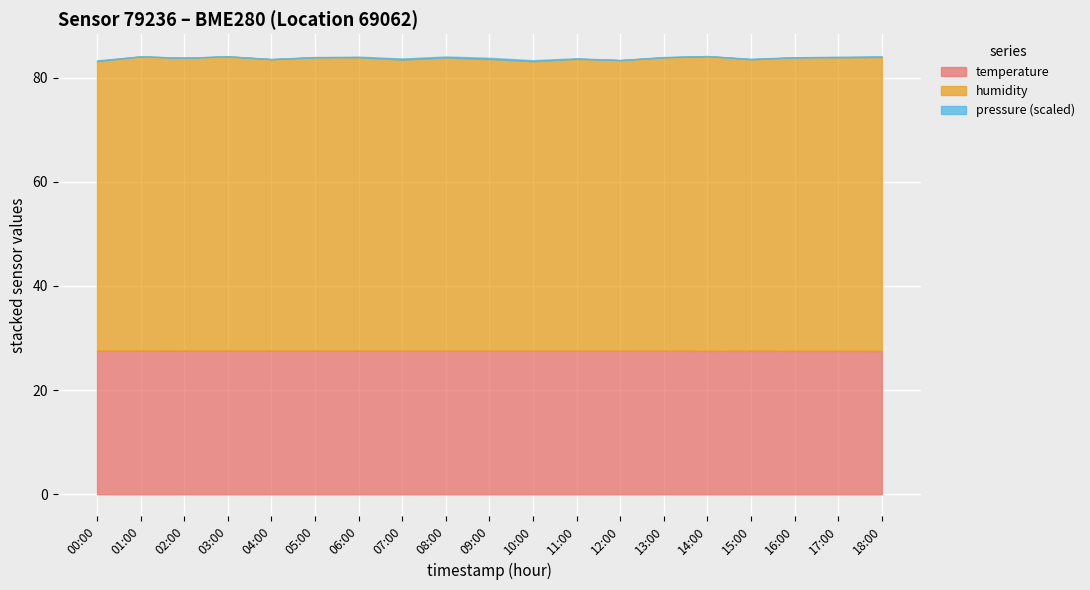

True or false: temperature and humidity intersect in this chart.

False